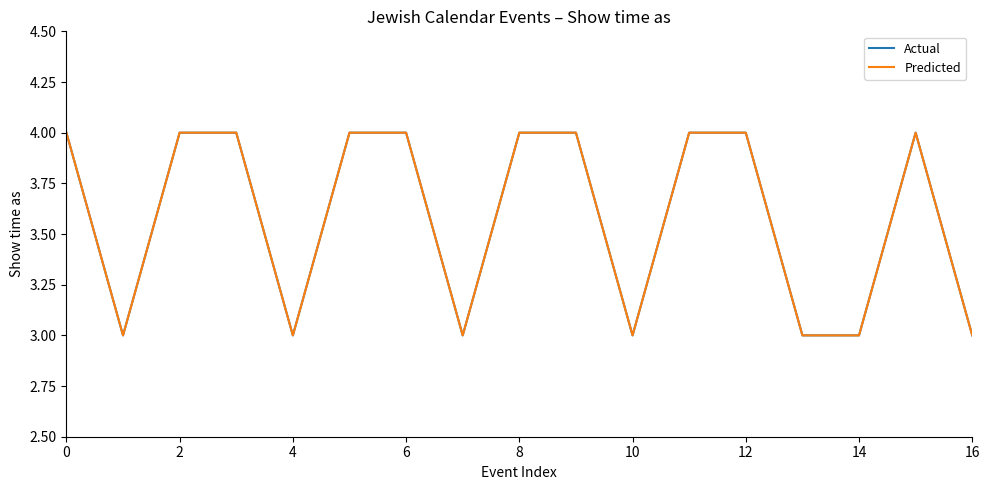

What is the difference between the maximum and minimum values in the Predicted series?

1